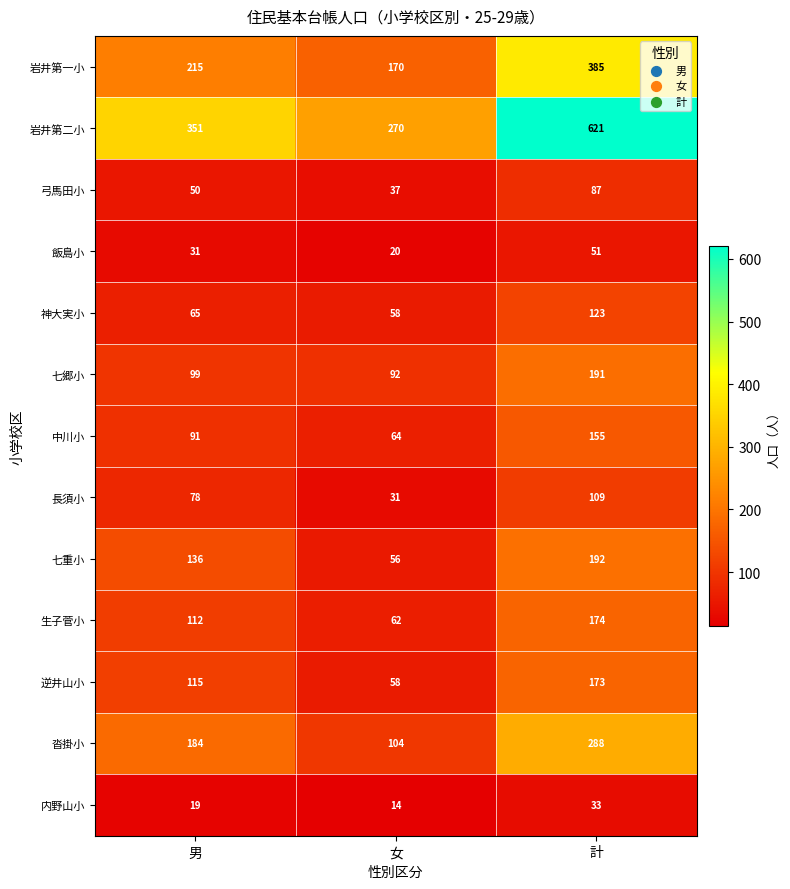

Between 男 and 女, which series saw the biggest shift?

岩井第二小